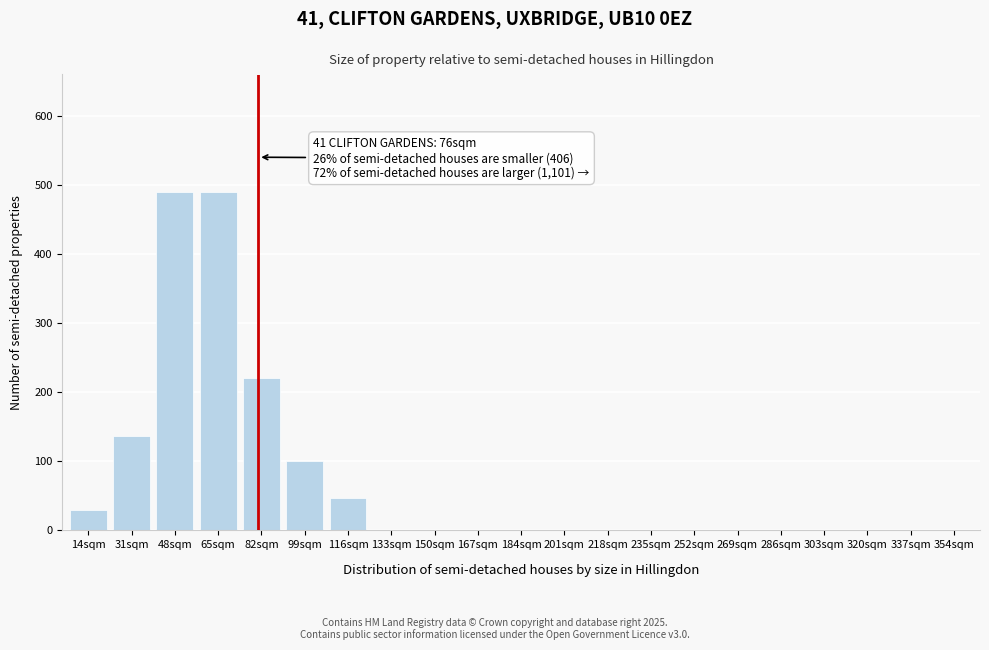

Reading right to left, what are all the values shown in this chart?

354sqm=0	337sqm=0	320sqm=0	303sqm=0	286sqm=0	269sqm=0	252sqm=0	235sqm=0	218sqm=0	201sqm=0	184sqm=0	167sqm=0	150sqm=0	133sqm=0	116sqm=45	99sqm=100	82sqm=220	65sqm=489	48sqm=489	31sqm=135	14sqm=28